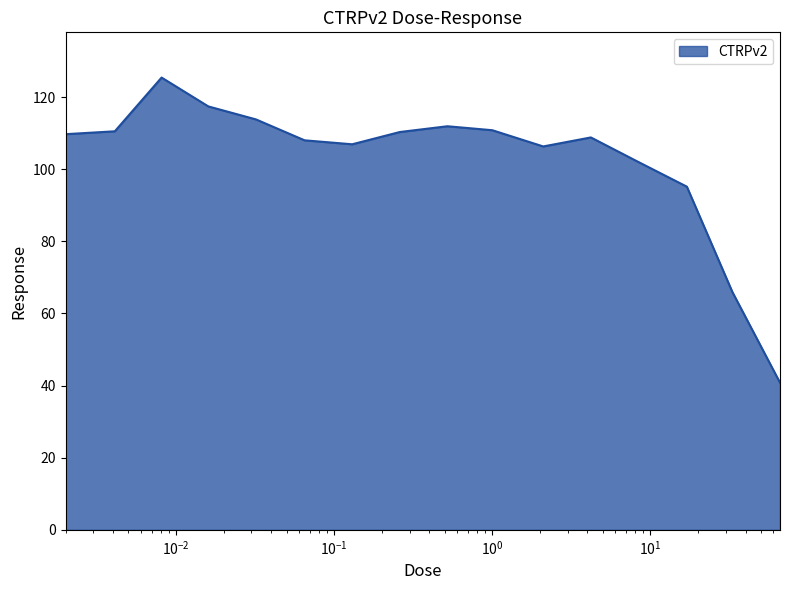

What is the maximum value shown in the chart?

125.4